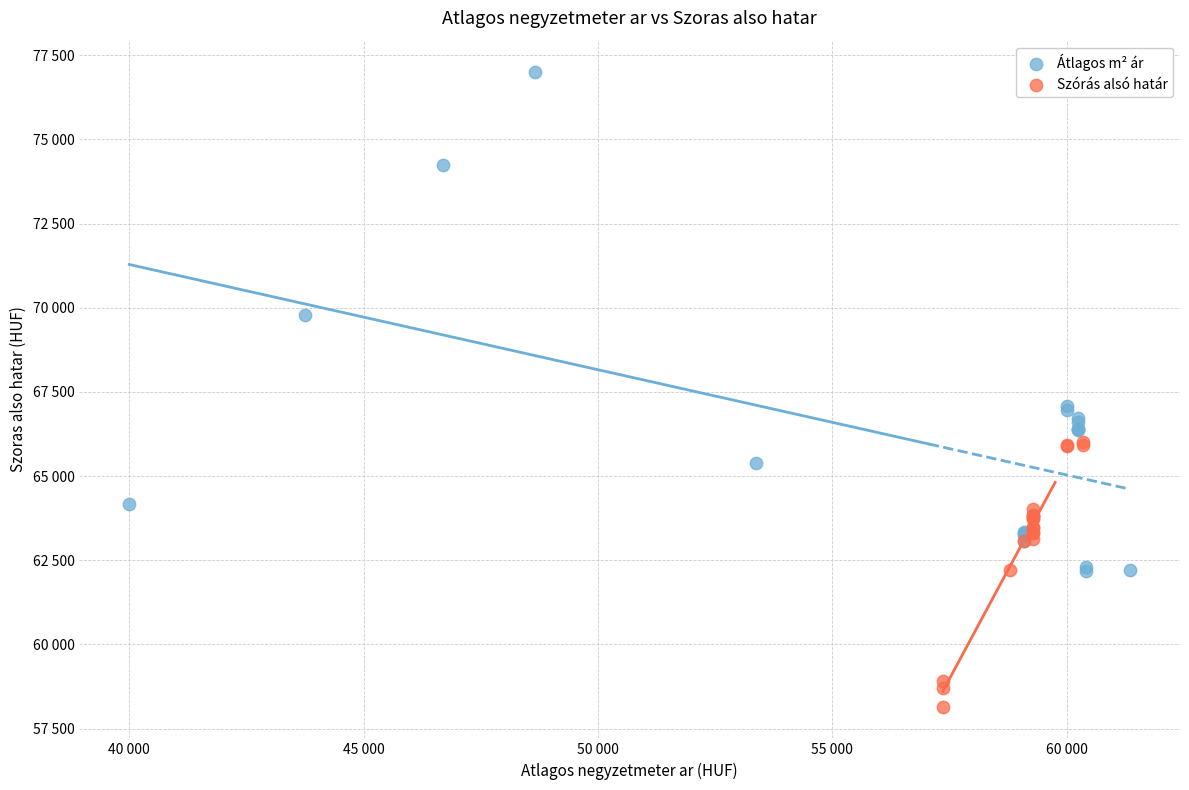

Which series has the largest Y range (max minus min)?

Átlagos m² ár